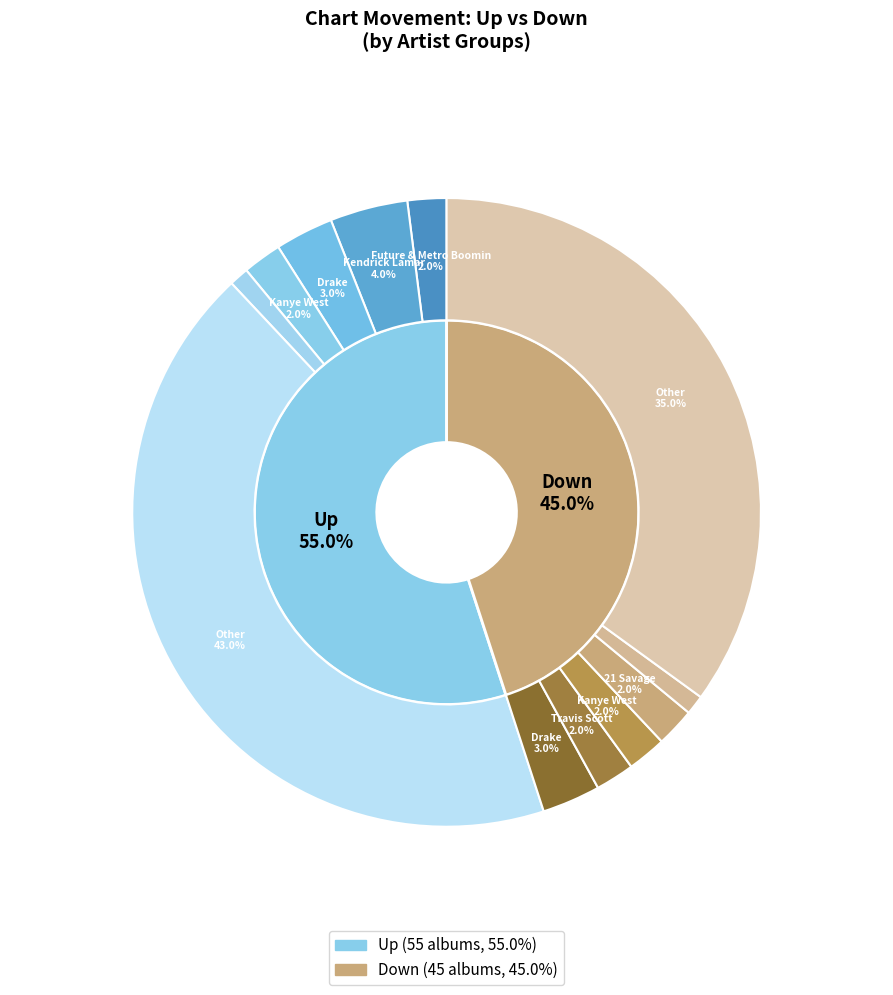

Does any single category account for the majority?

Yes